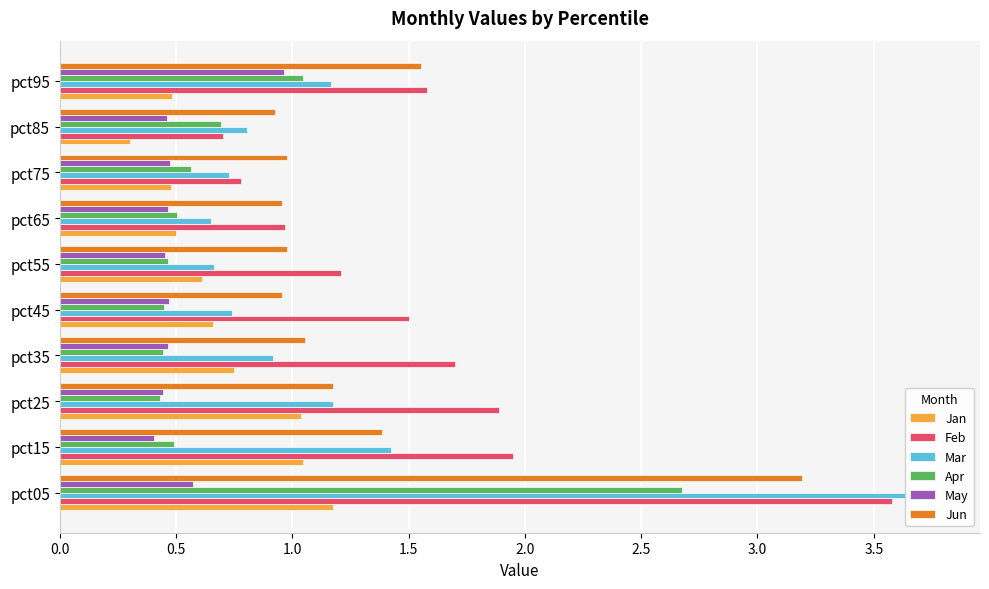

What position from the left is 3.0?

7